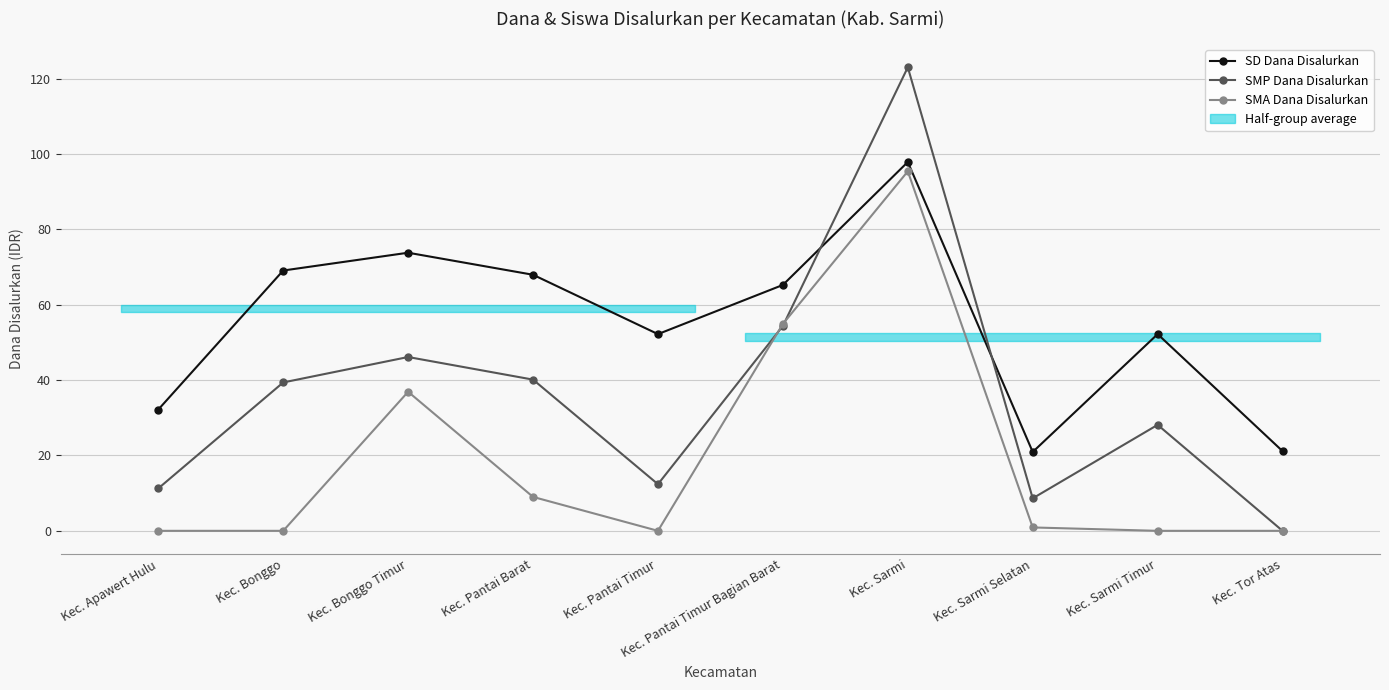

Where is the first local maximum for SMA Dana Disalurkan?

Kec. Bonggo Timur